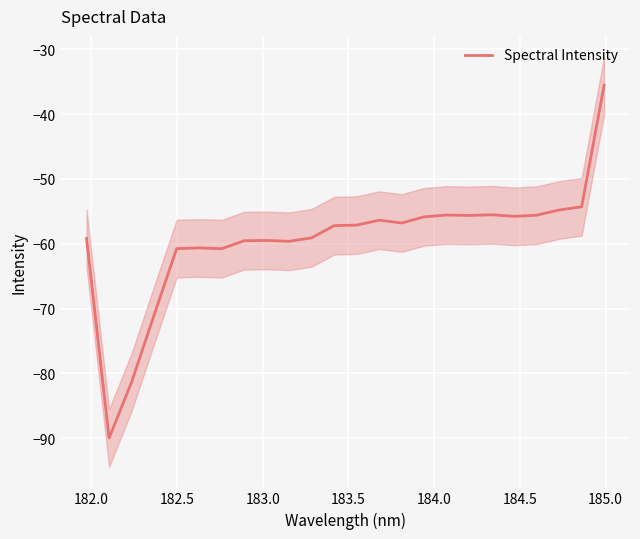

How many interior local valleys (lower than both neighbors) does the data have?

6